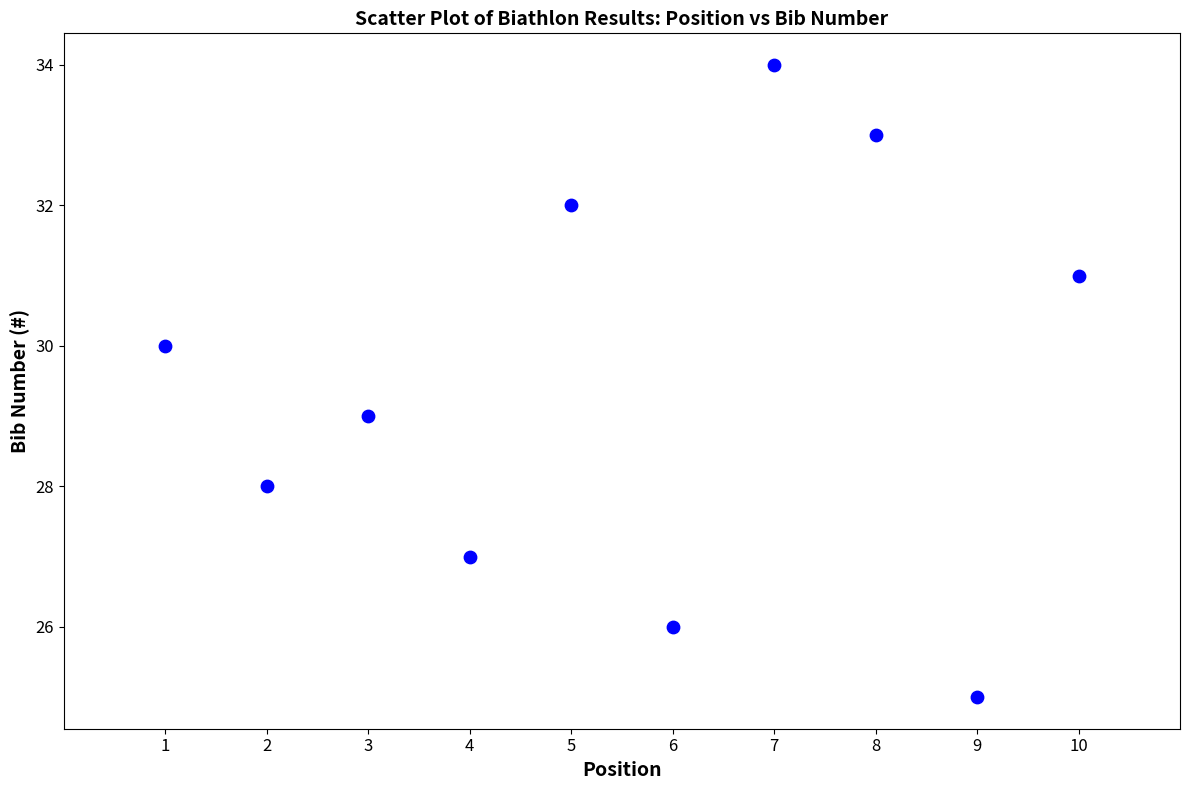

What is the range of X values (max minus min)?

9